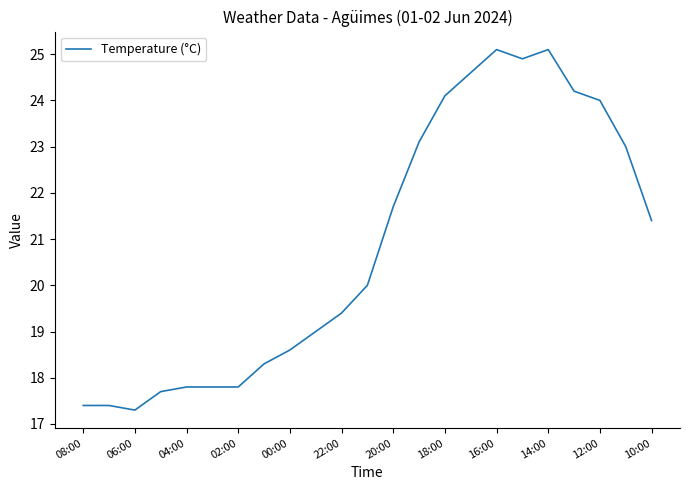

What is the difference between the maximum and minimum values?

7.8